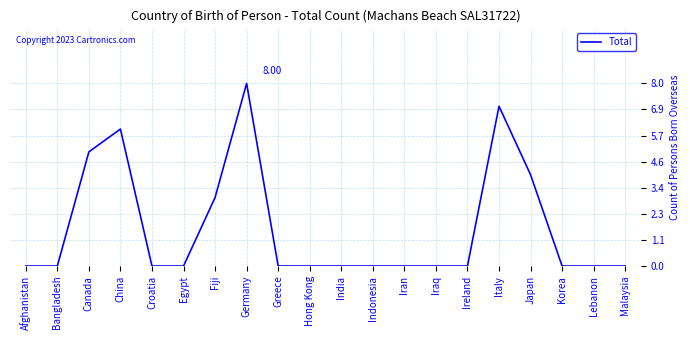

What value does the data have at Germany?

8